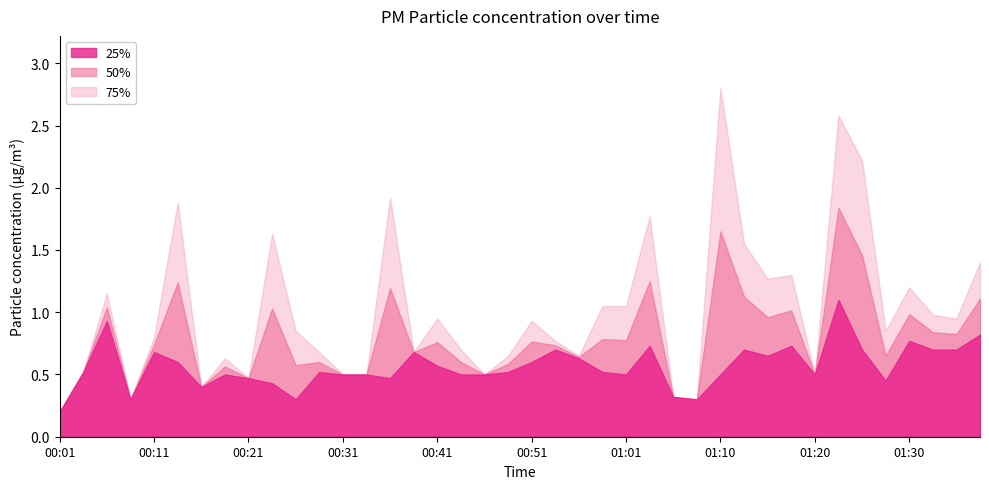

What are all the series names shown in the legend?

25%, 50%, 75%